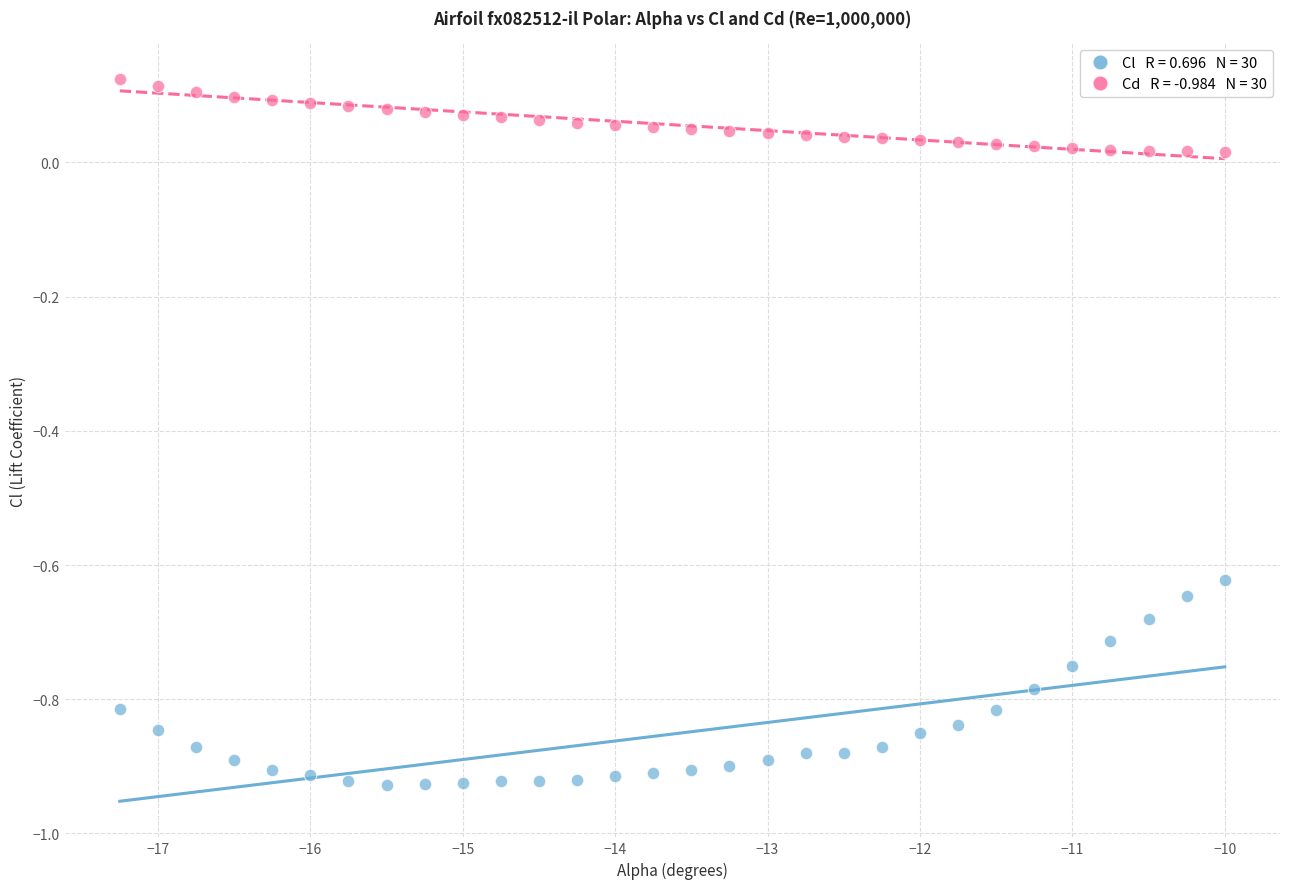

Across all data points, what is the range of Y values (max minus min)?

1.1